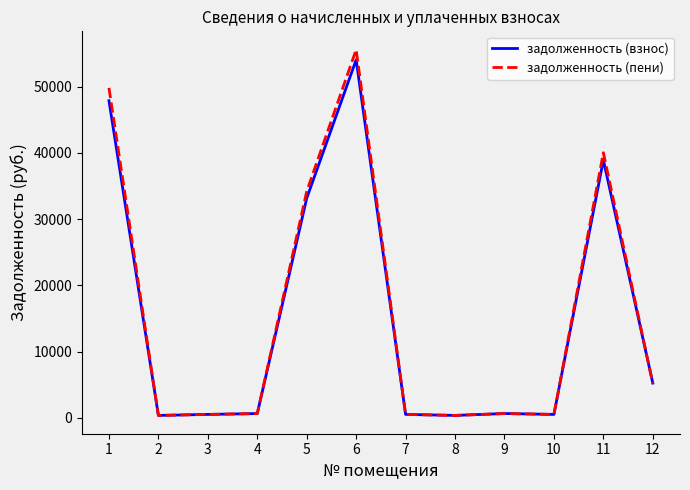

Is the value of задолженность (взнос) at 5 greater than the value of задолженность (пени) at 7?

Yes